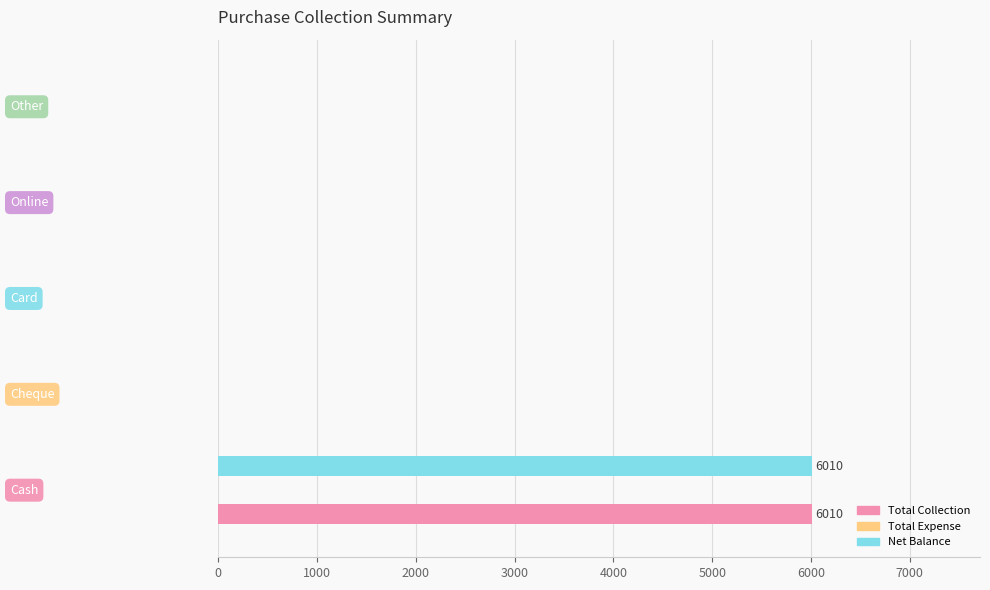

What is the maximum value for Total Collection?

6010